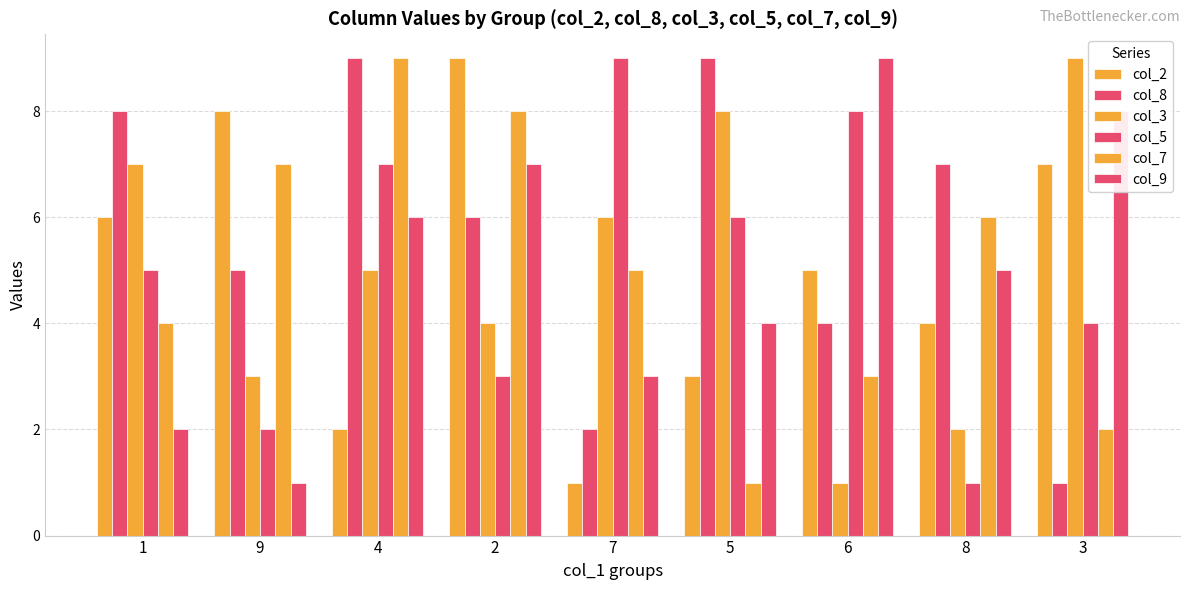

How many bars are there in each group?

6